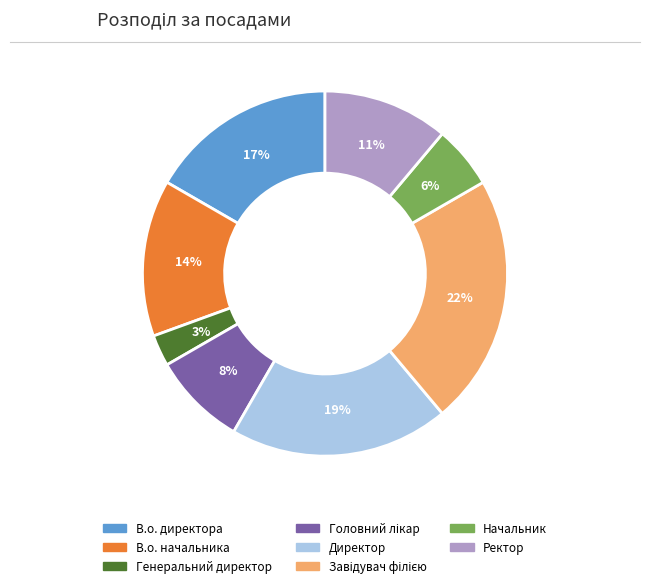

Combined, do Ректор and Начальник account for over 50%?

No